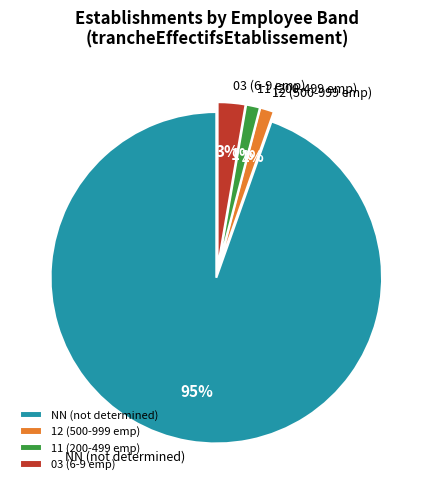

How many slices are in this pie chart?

4